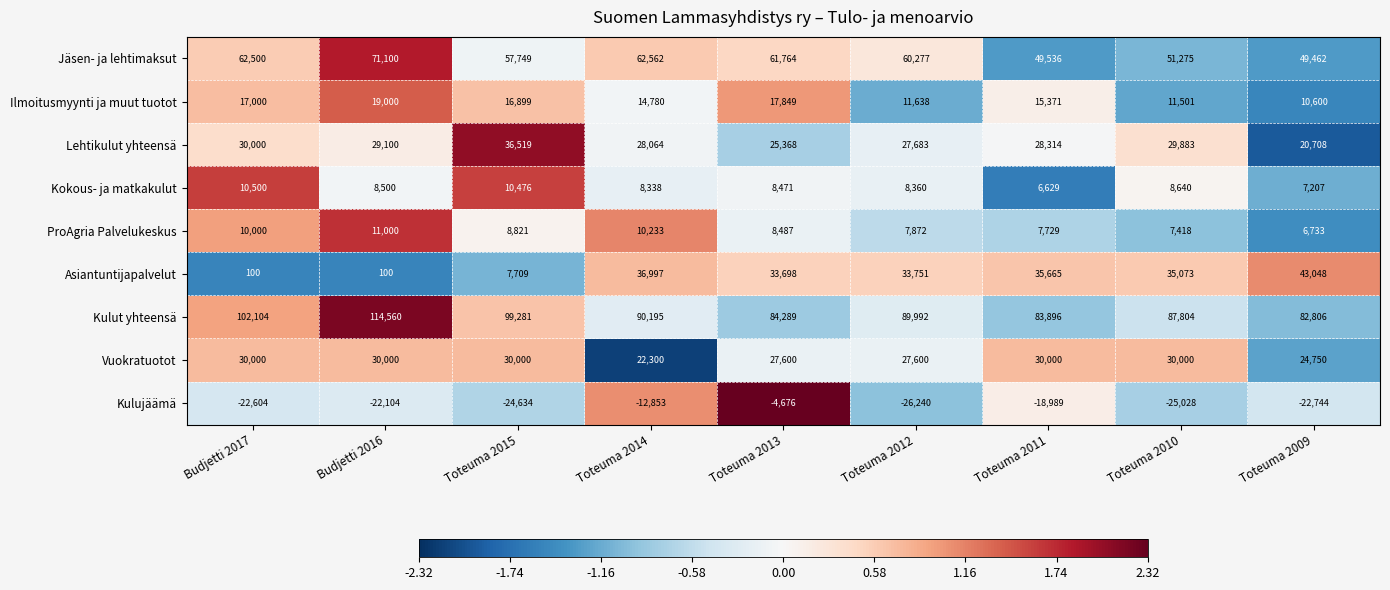

Which series has the largest range (max minus min)?

Asiantuntijapalvelut